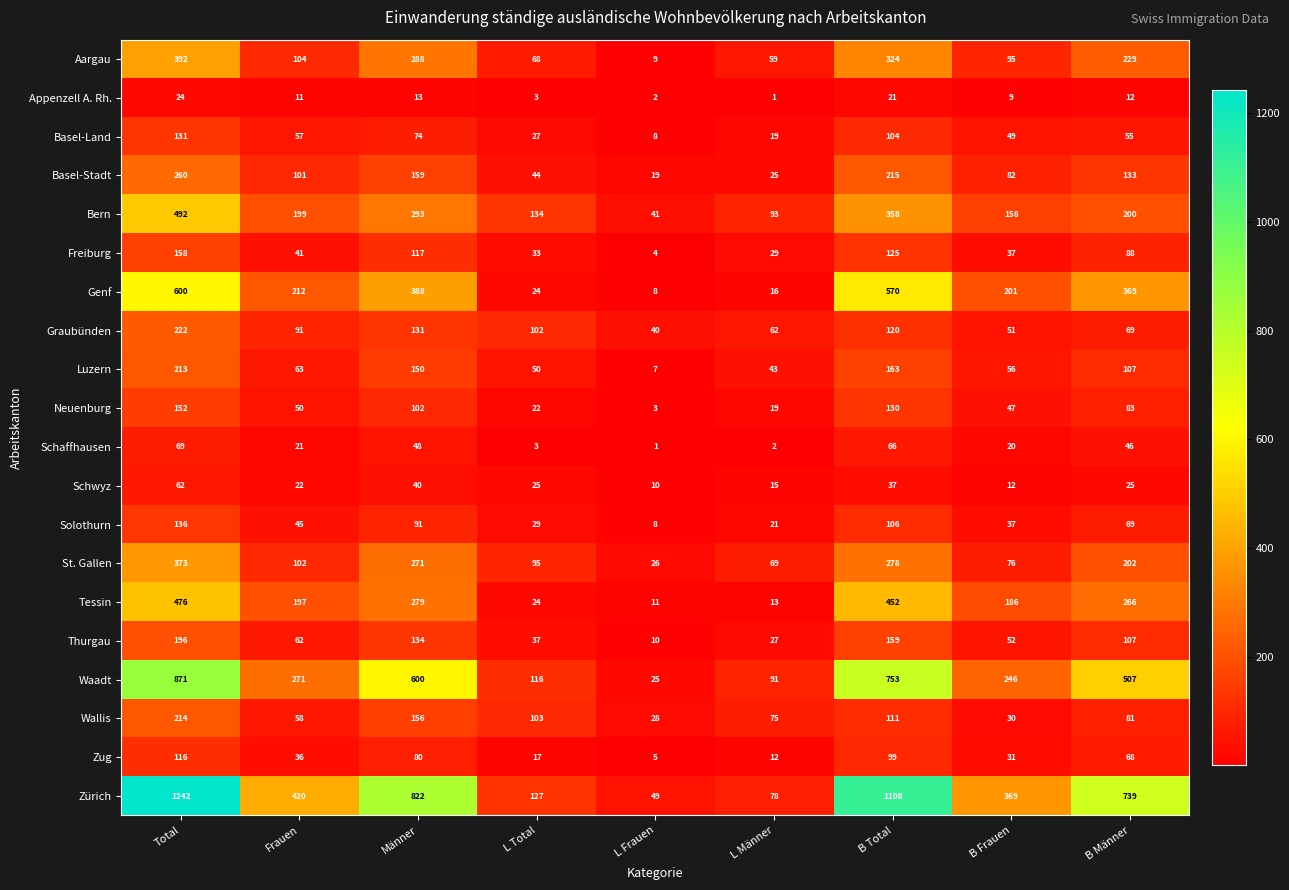

What is the smallest value displayed?

1